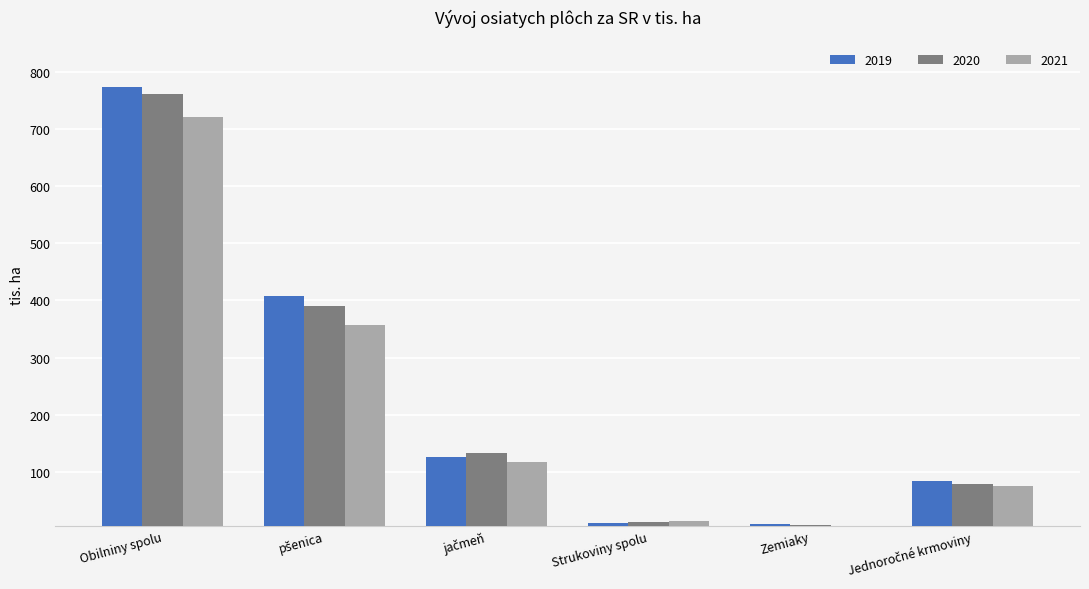

Which label corresponds to the largest value in the chart?

Obilniny spolu